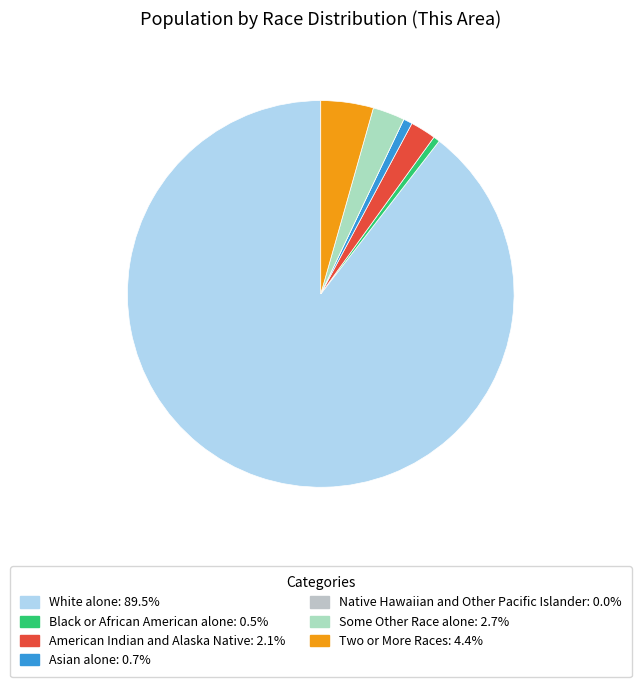

To the nearest percent, what is the difference between the largest and smallest slice percentages?

90%